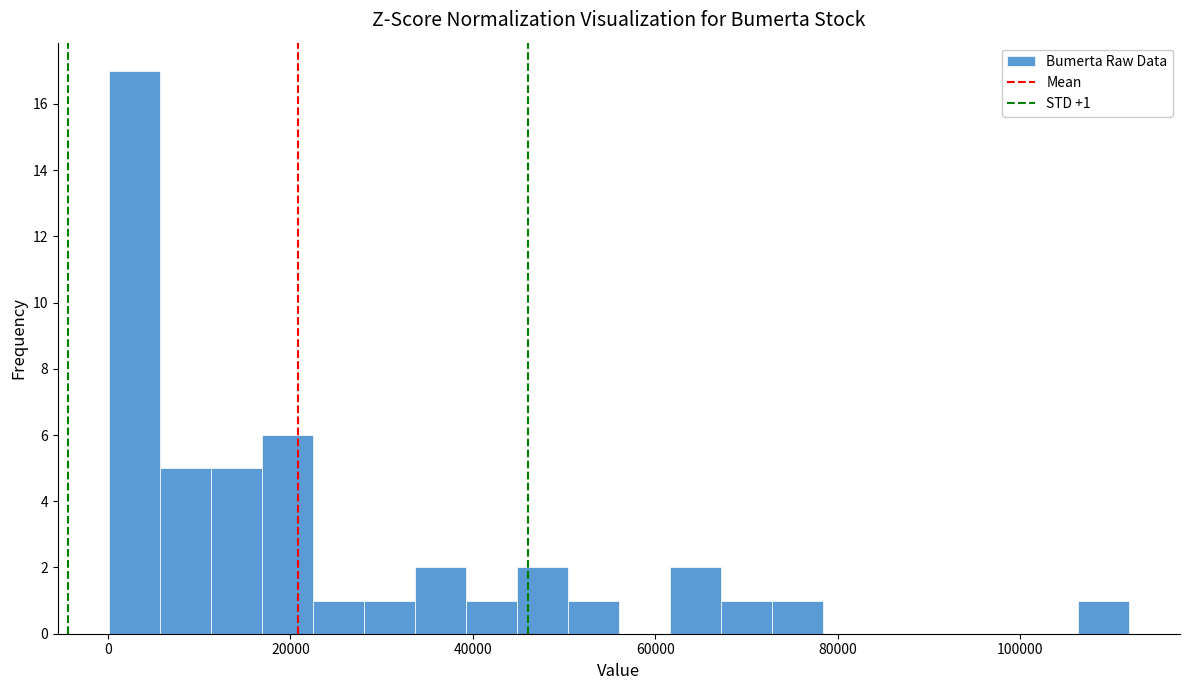

Around what value on the x-axis is the tallest bar? Give the approximate position of its centre, as read against the axis.

2000